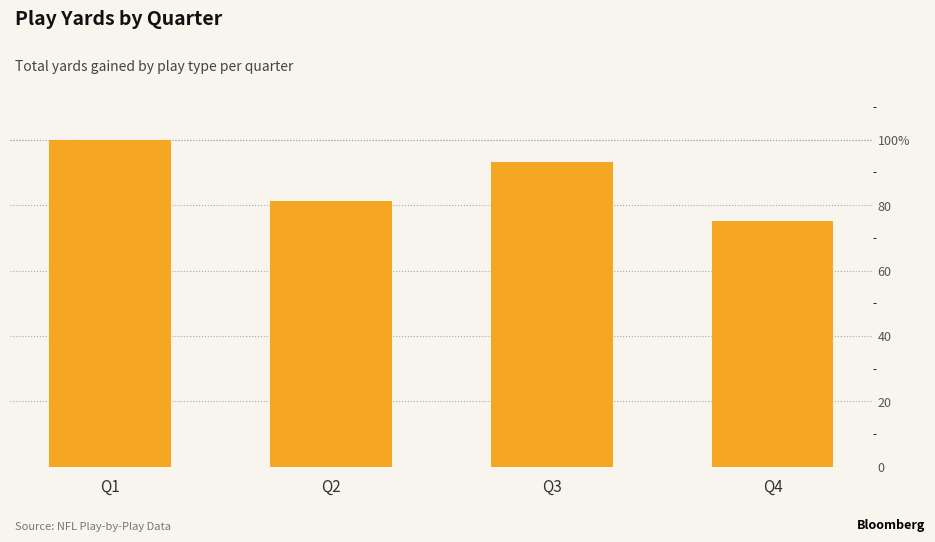

What is the change in value from Q1 to Q3?

-6.9